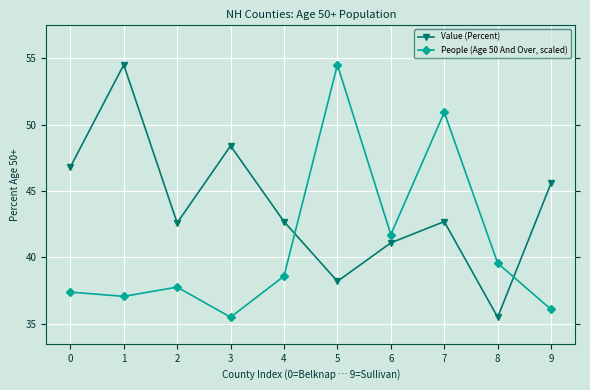

What is the sum of all People (Age 50 And Over, scaled) values?

409.1